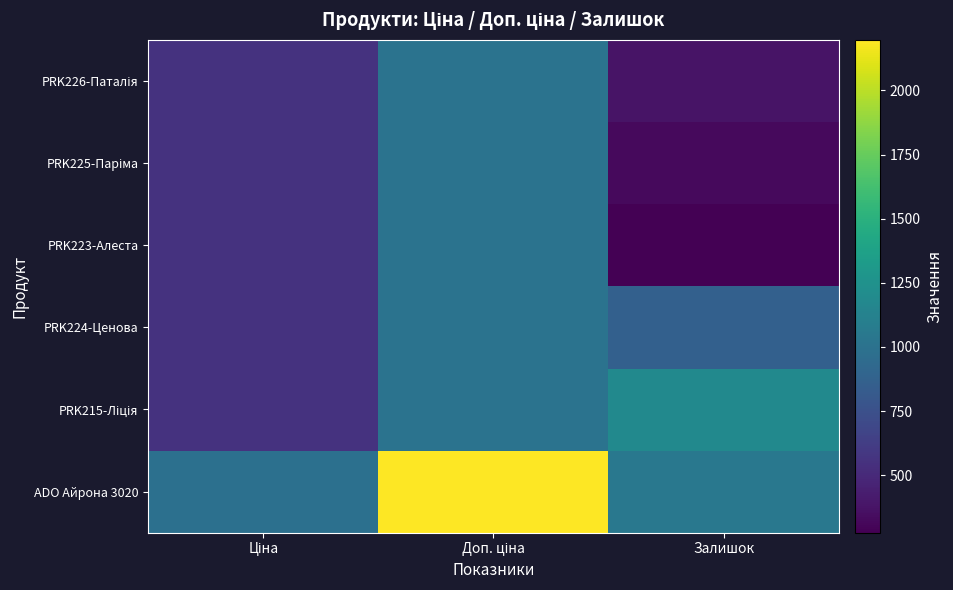

Between Доп. ціна and Залишок, which series saw the biggest shift?

ADO Айрона 3020